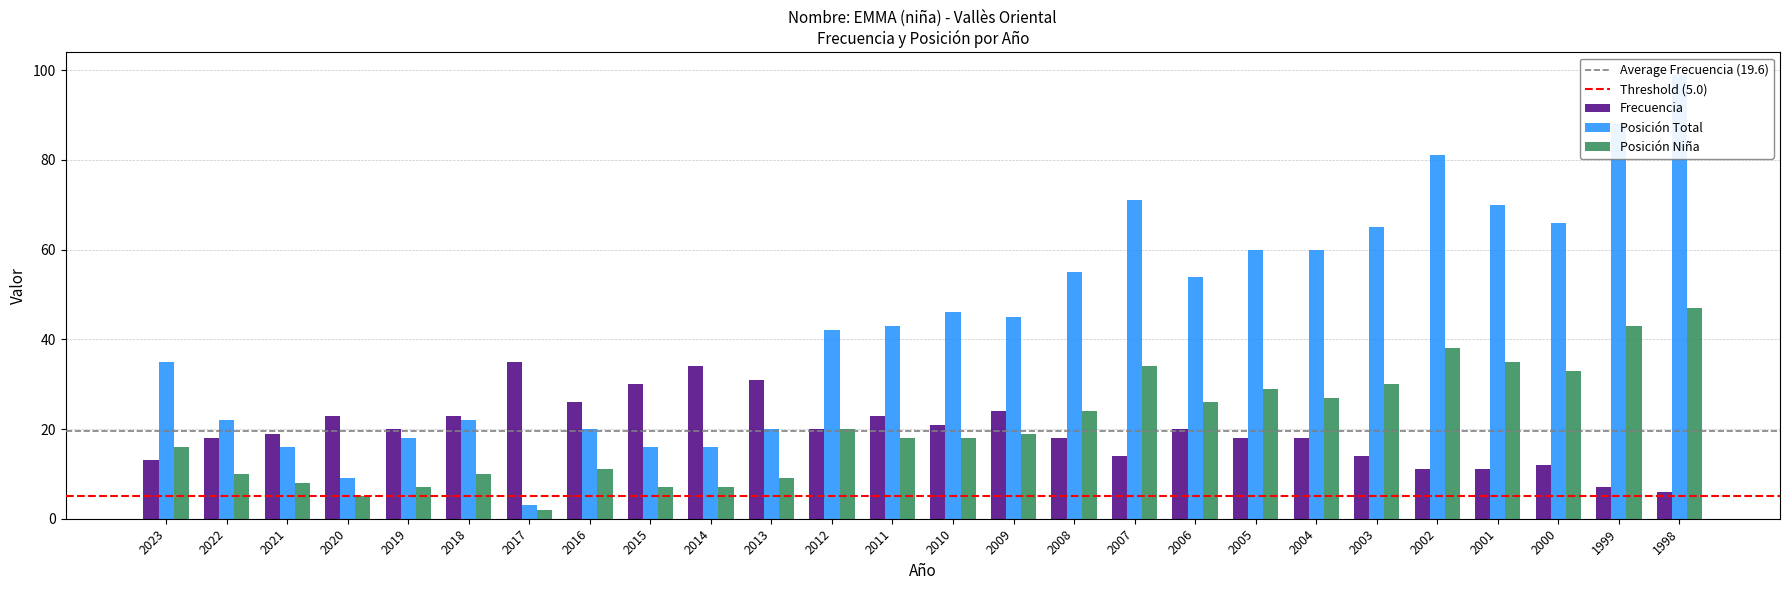

What is the approximate value of Frecuencia at 2016?

26